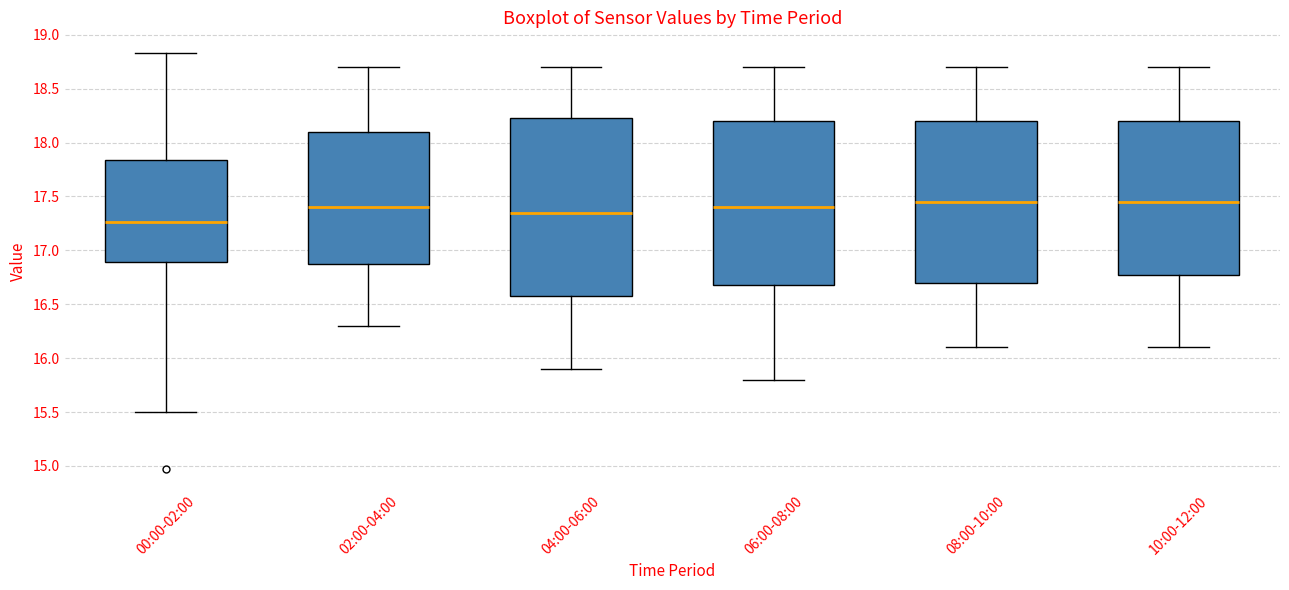

Where does the median line of the box for 04:00-06:00 sit on the y-axis? The values are not printed on the chart, so give them approximately, as read against the axis.

17.35